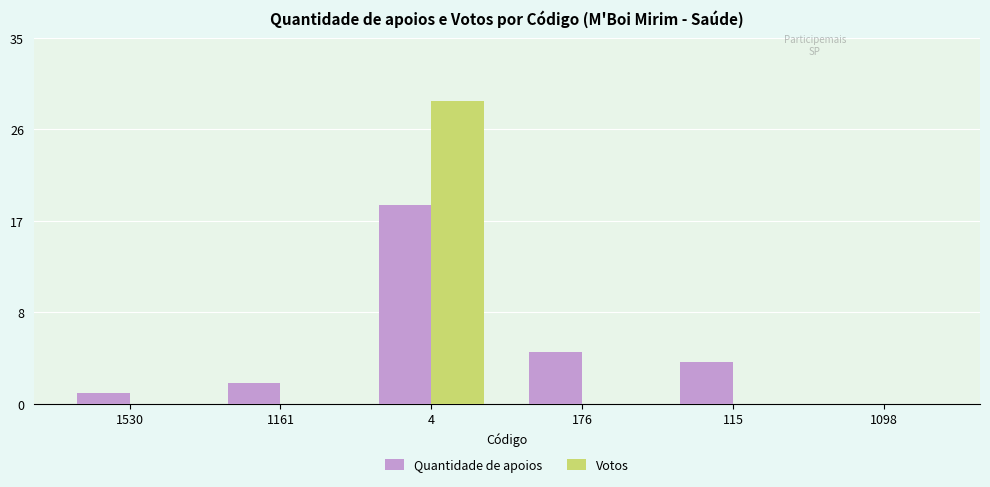

Are the bars grouped side by side (vs. stacked)?

Yes